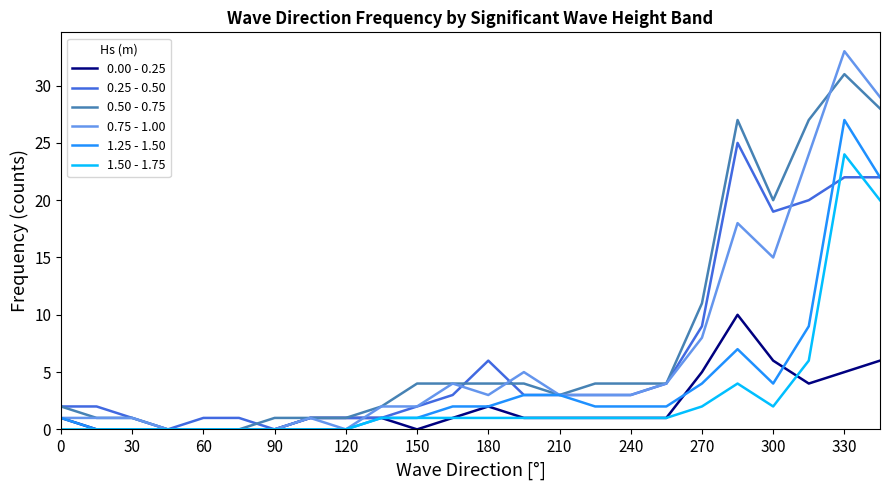

What is the maximum value shown in the chart?

33